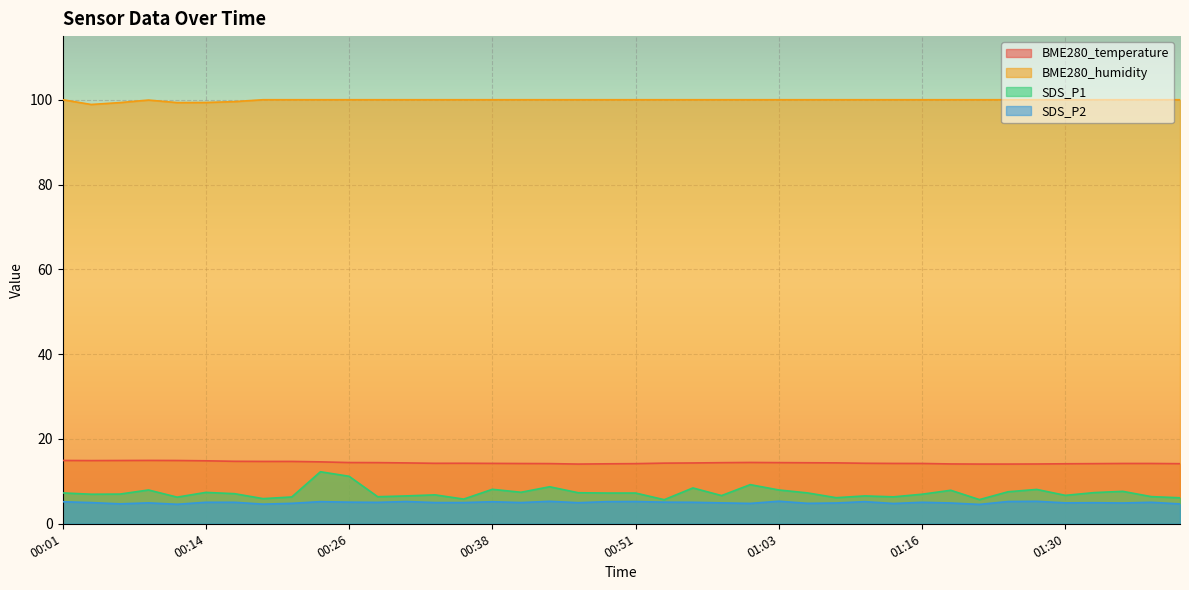

Where is the first local minimum for BME280_humidity?

00:04